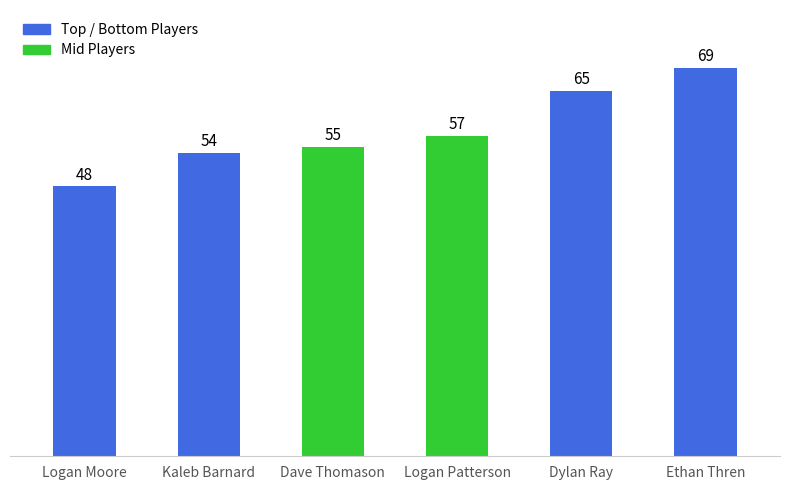

Where is the data nearest to the value 58?

Logan Patterson